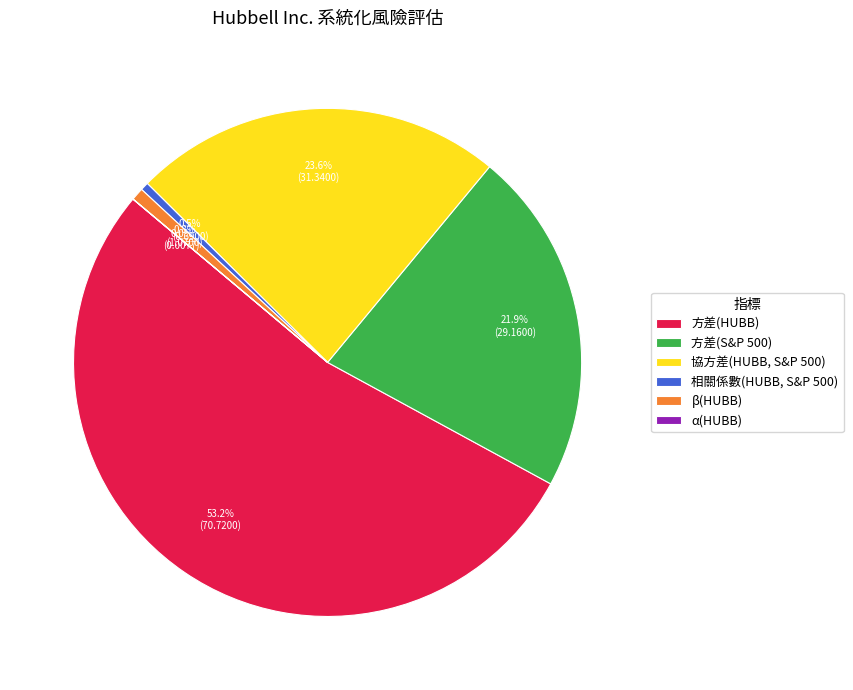

Is there a majority slice in this chart?

Yes